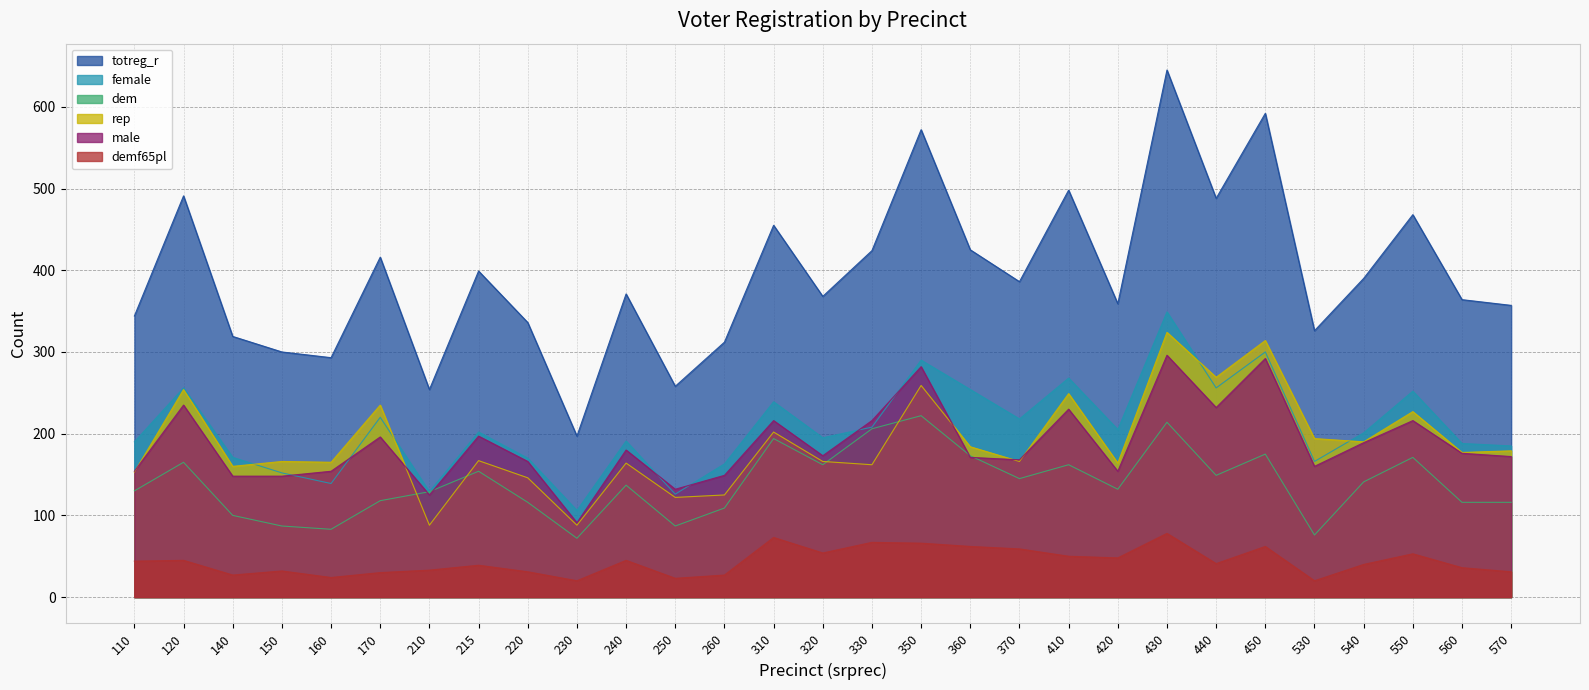

At how many categories does at least one series exceed 271?

26